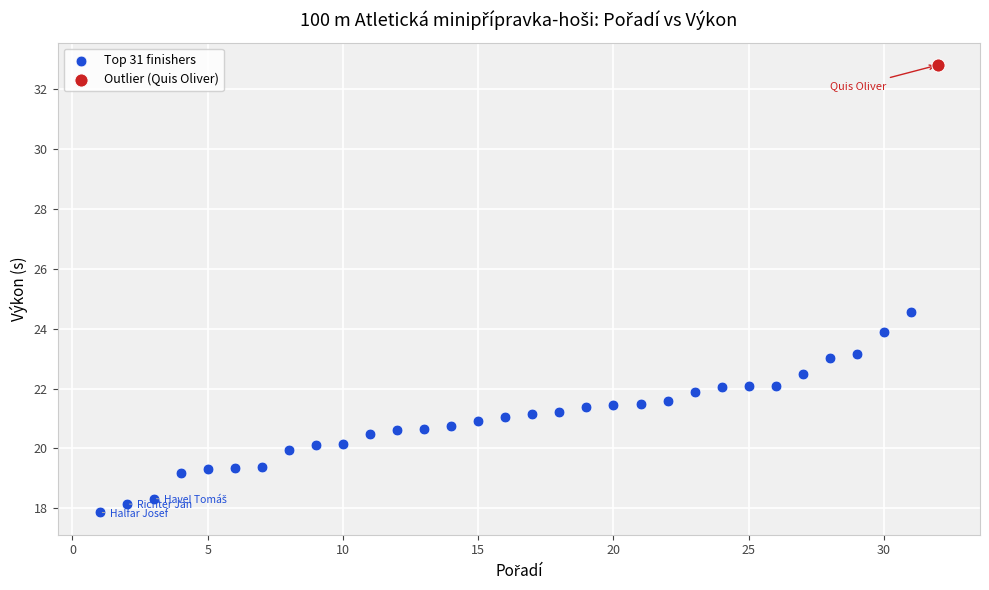

What are all the series names shown in the legend?

Top 31 finishers, Outlier (Quis Oliver)